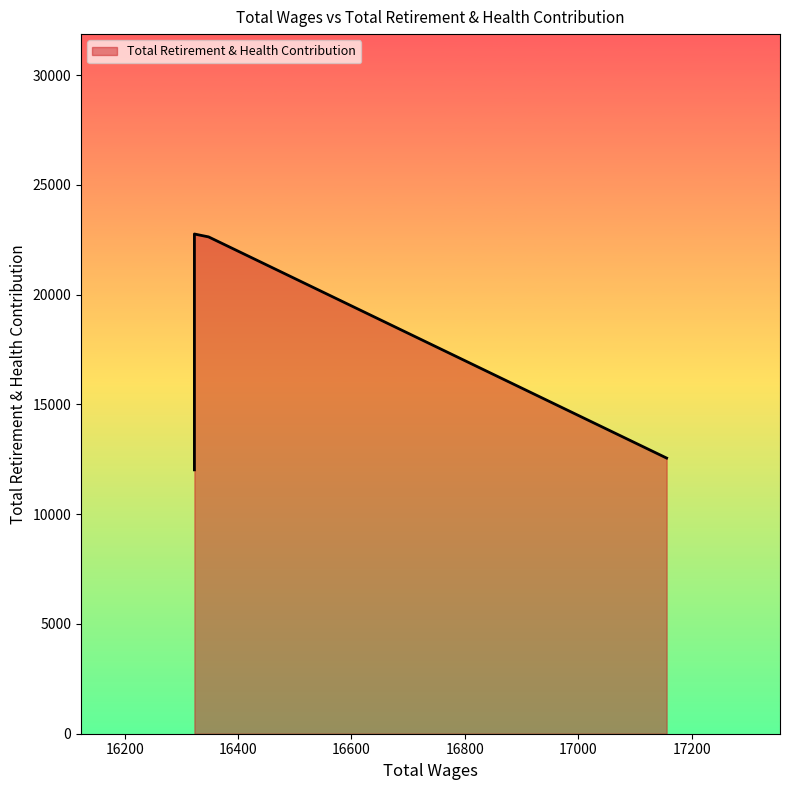

True or false: there are more than 2 points higher than both neighbors.

False